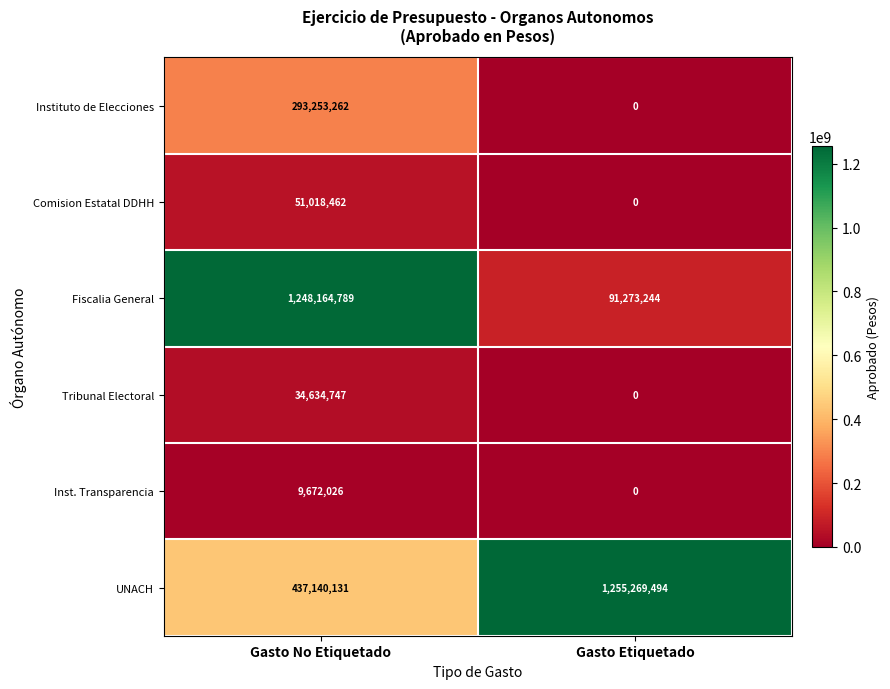

List the labels in order of Tribunal Electoral value, largest first.

Gasto No Etiquetado, Gasto Etiquetado